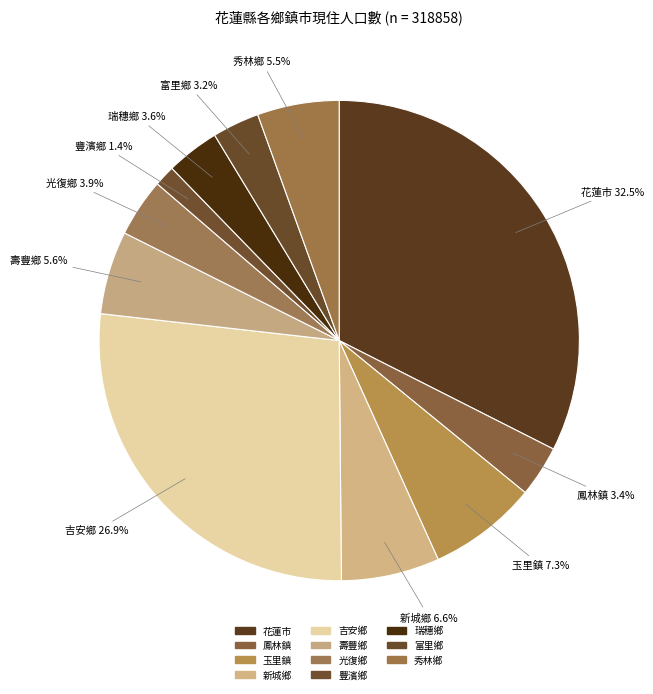

Does 花蓮市 represent more than half of the total?

No